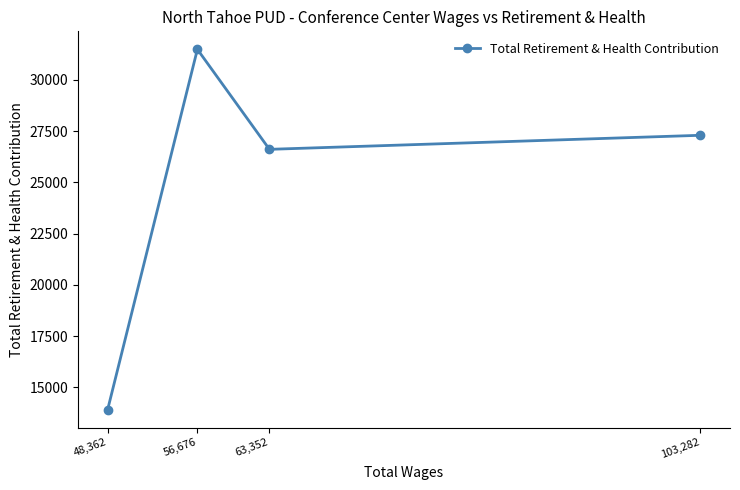

Reading left to right, what are all the values shown in this chart?

48,362=13923	56,676=31489	63,352=26613	103,282=27298